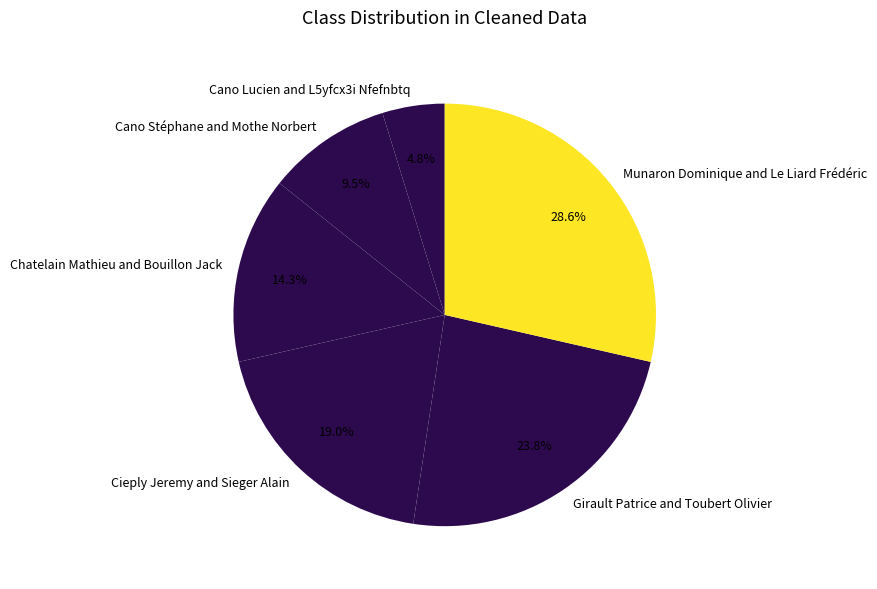

To the nearest percent, what is the difference between the largest and smallest slice percentages?

24%